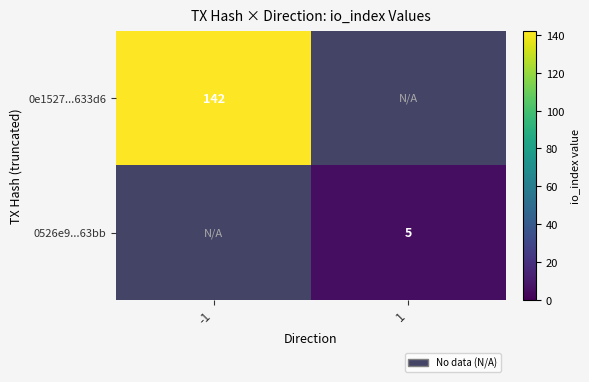

Is it true that 0e1527...633d6 equals 230 at -1?

False